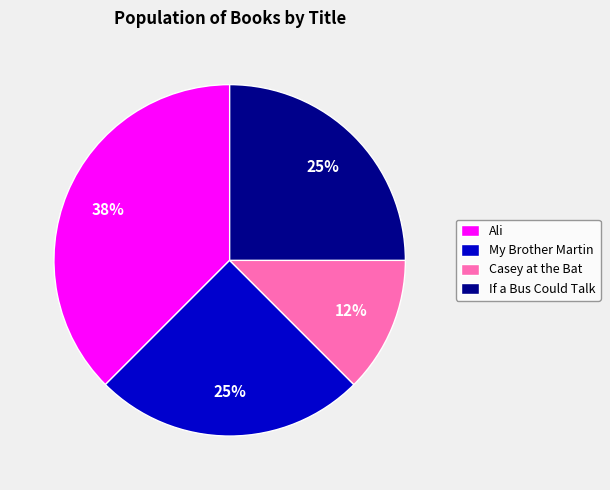

Does Casey at the Bat account for over 50% of the chart?

No